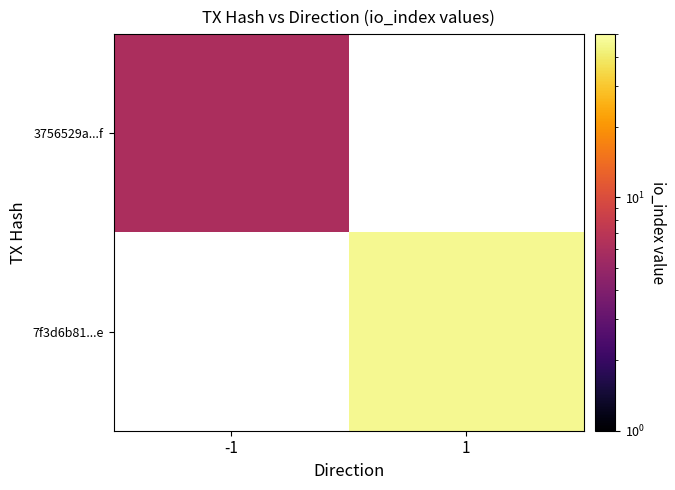

Between -1 and 1, which is larger?

1